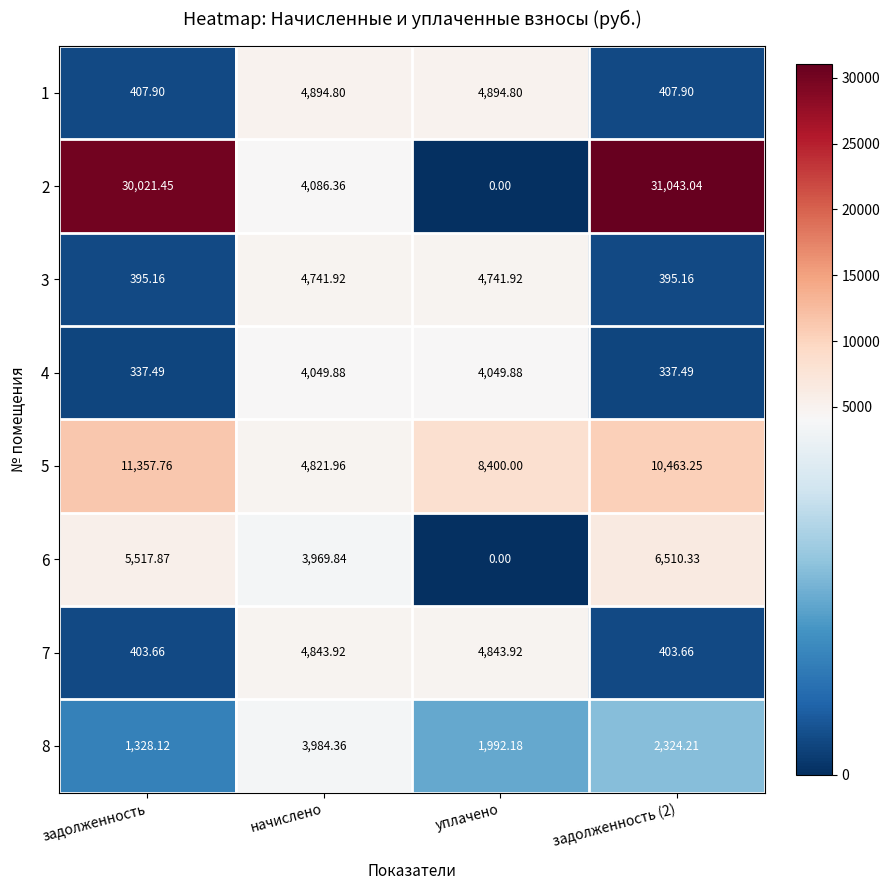

Is the value of 1 at задолженность greater than the value of 5 at задолженность?

No